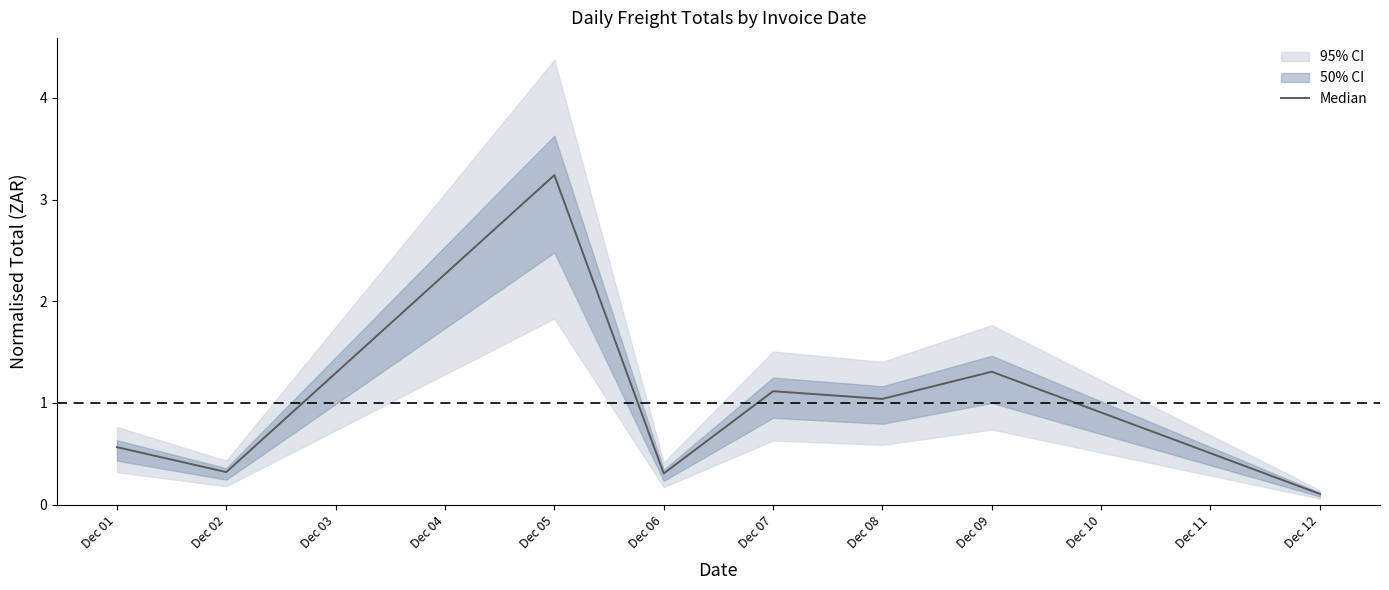

Is it true that Median equals 0.6 at Dec 07?

False